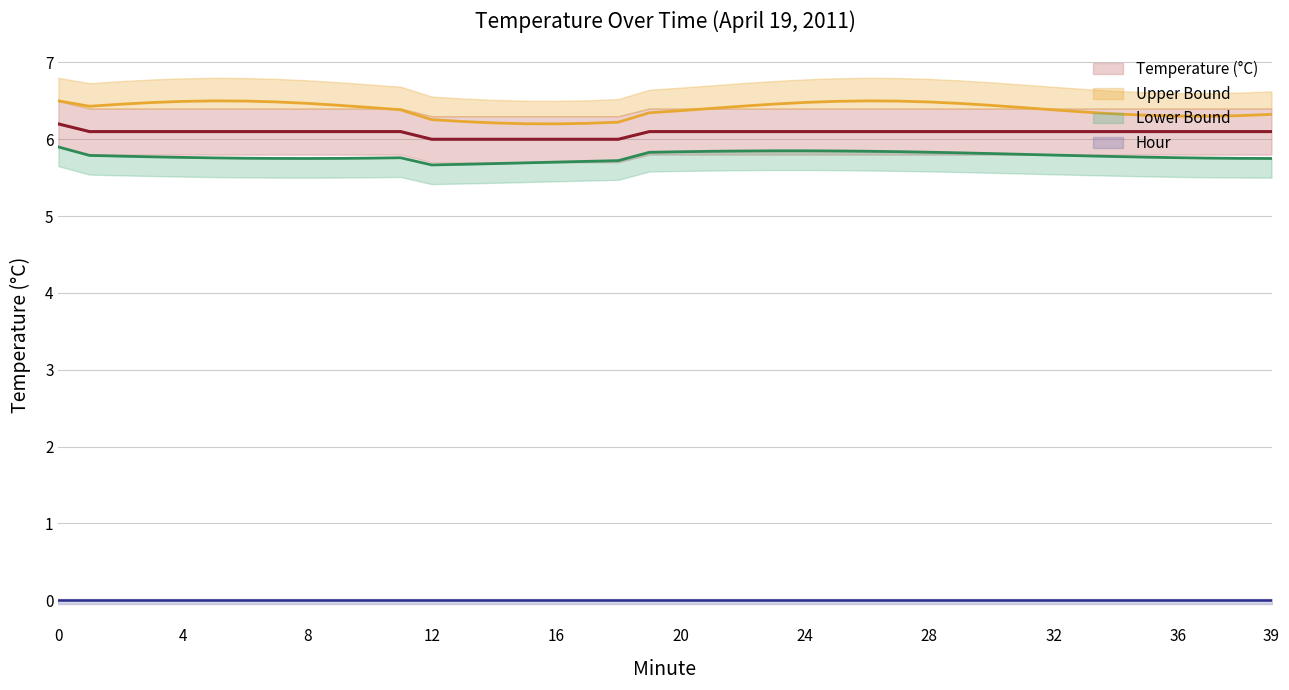

What is the difference between the highest and lowest values at 0?

6.5